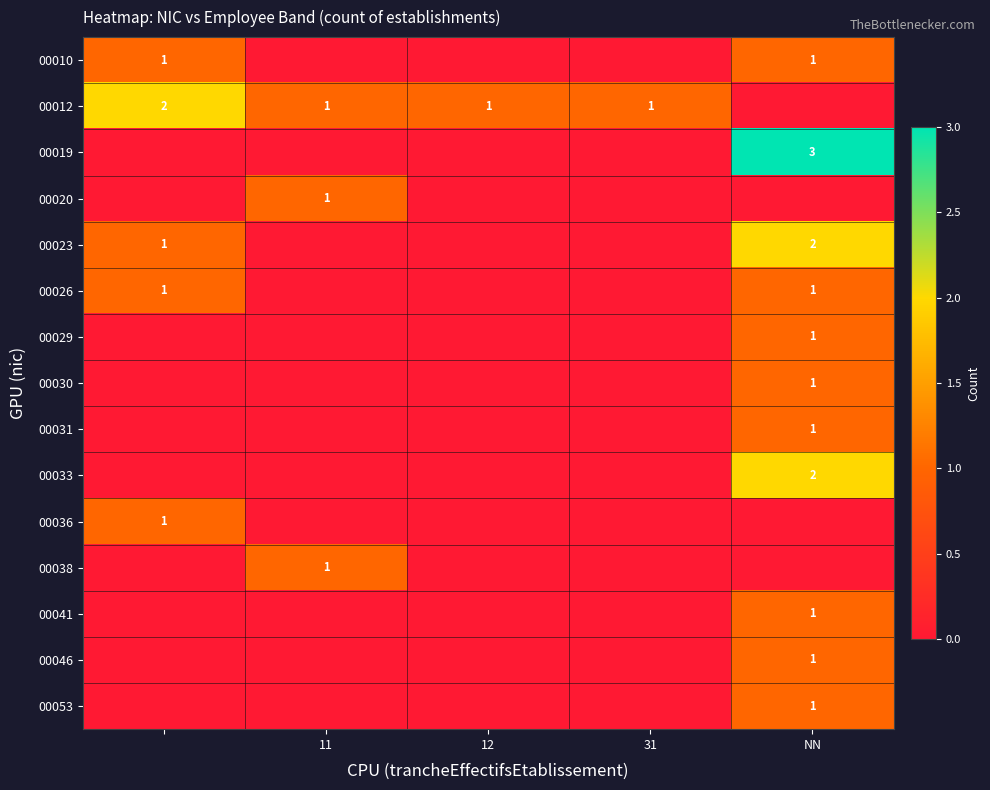

The 00030 series shows 0 at NN. True or false?

False